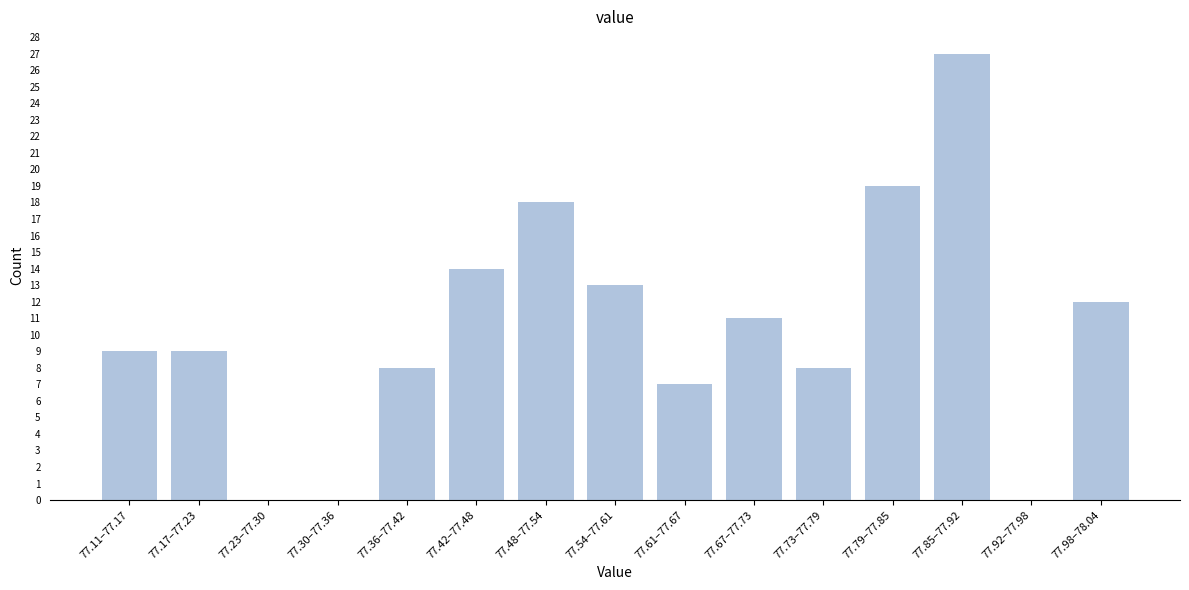

Reading left to right, list all the values displayed in this chart.

77.11–77.17=9	77.17–77.23=9	77.23–77.30=0	77.30–77.36=0	77.36–77.42=8	77.42–77.48=14	77.48–77.54=18	77.54–77.61=13	77.61–77.67=7	77.67–77.73=11	77.73–77.79=8	77.79–77.85=19	77.85–77.92=27	77.92–77.98=0	77.98–78.04=12